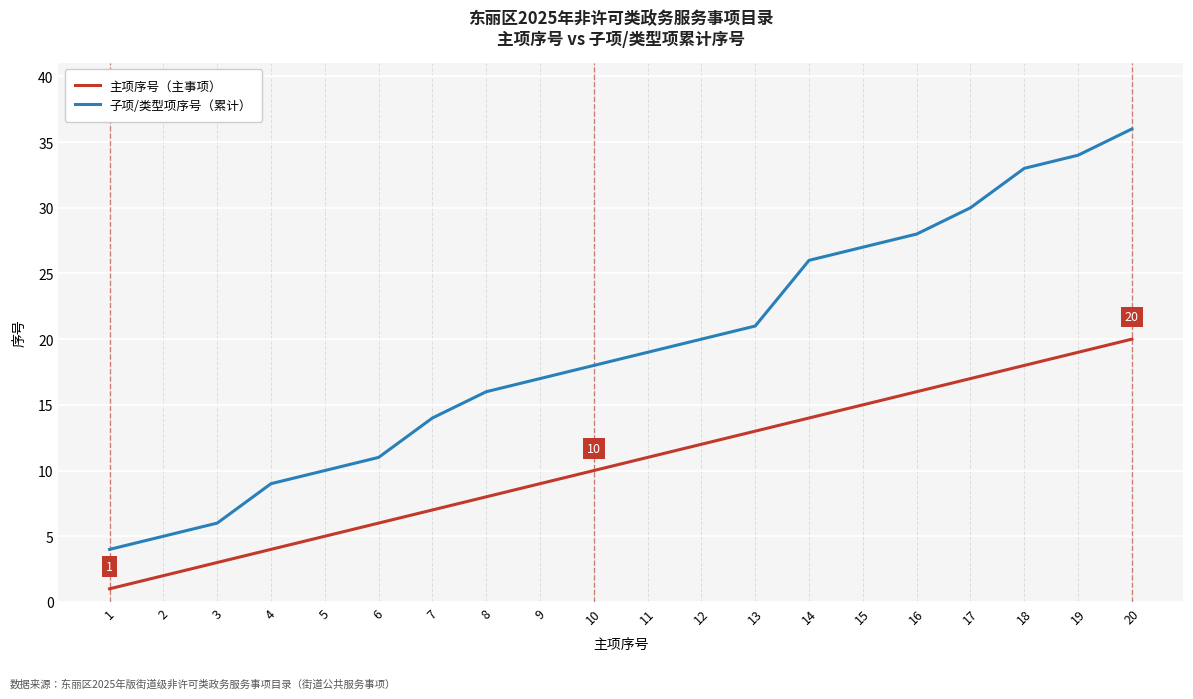

What is the spread (max minus min) of values at 5?

5